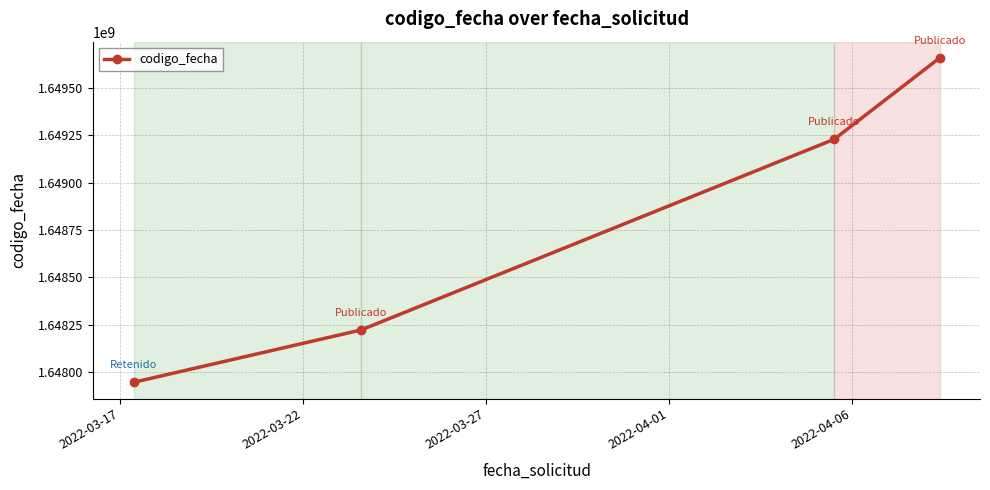

What is the greatest value displayed?

1649659025